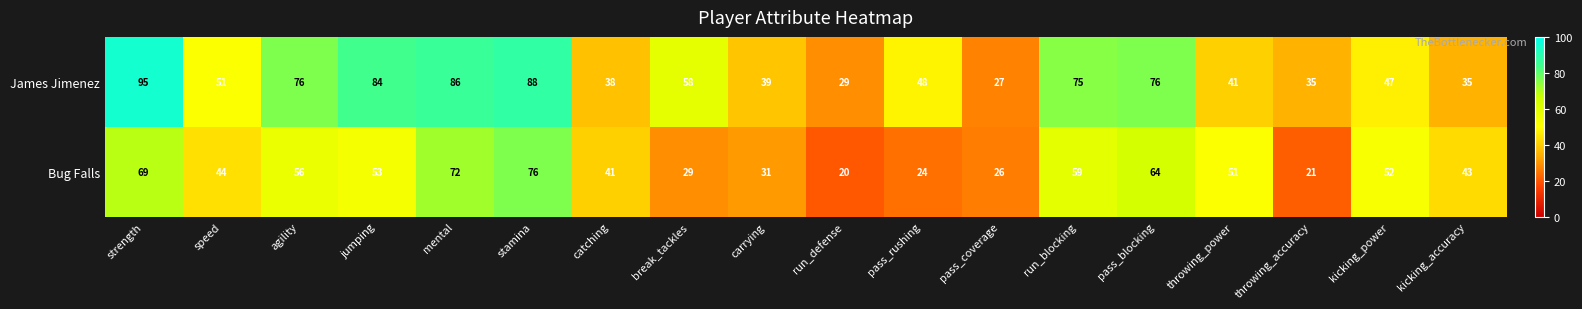

Which category has the lowest value in the James Jimenez series?

pass_coverage